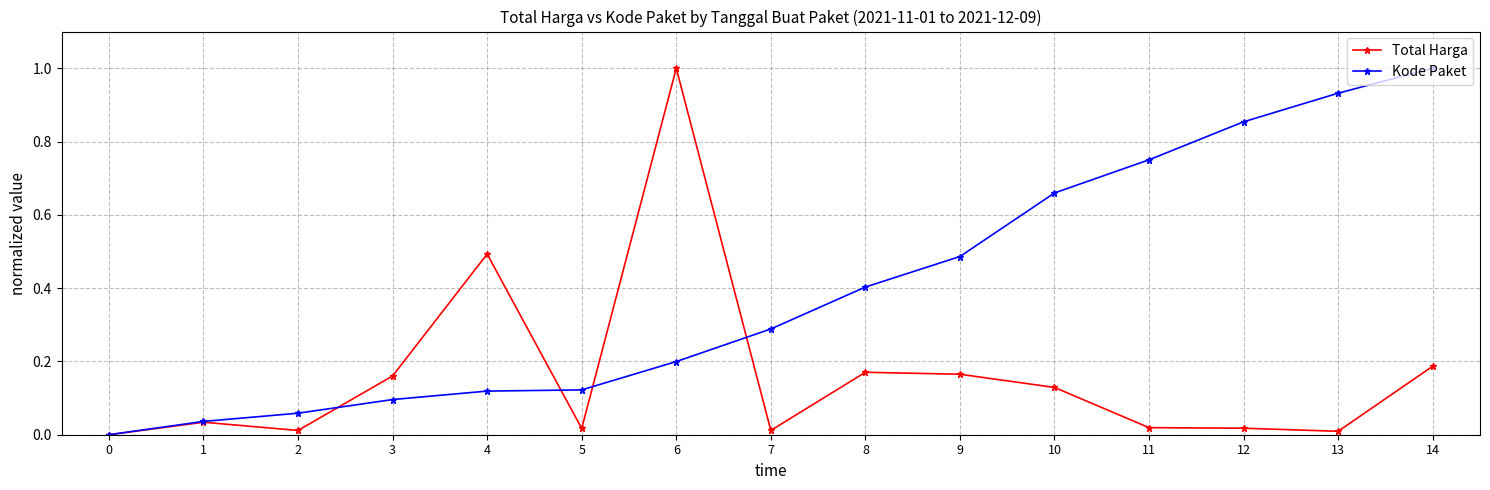

The Total Harga series shows 0.2 at 9. True or false?

True